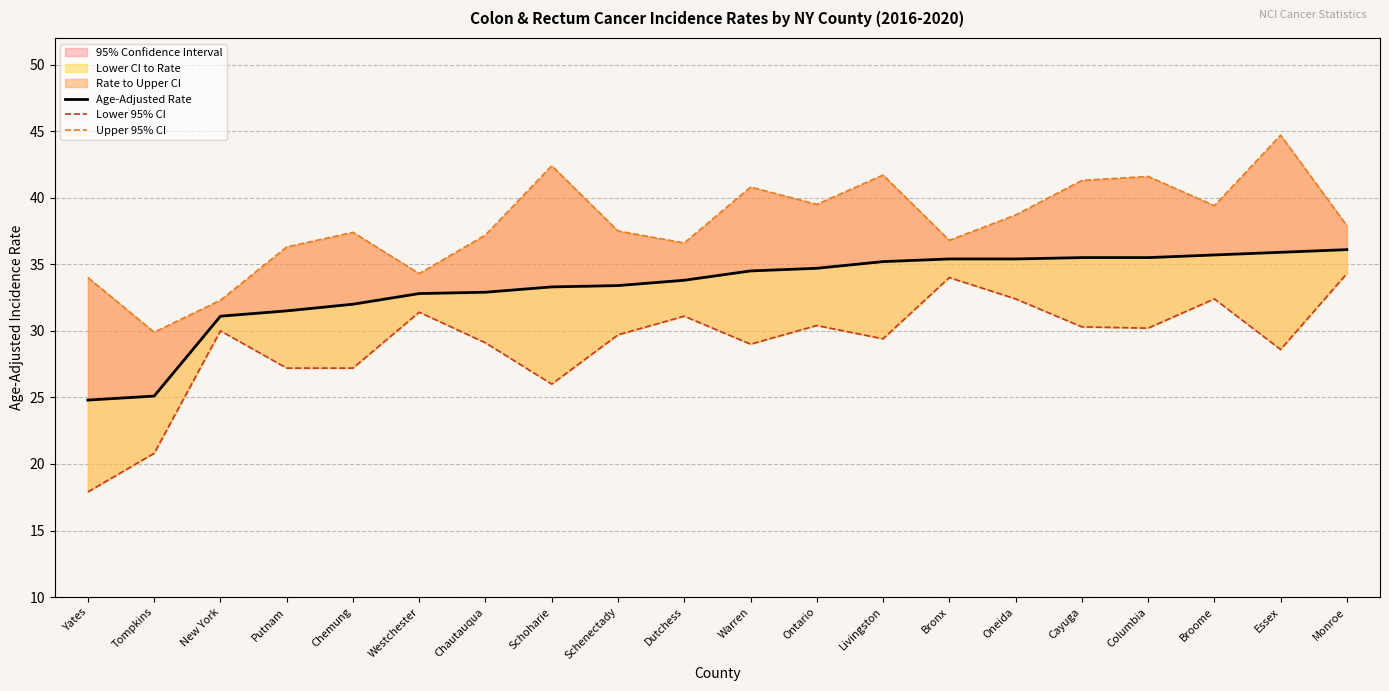

What is the value of the Age-Adjusted Rate point at the 1st from the left?

24.8